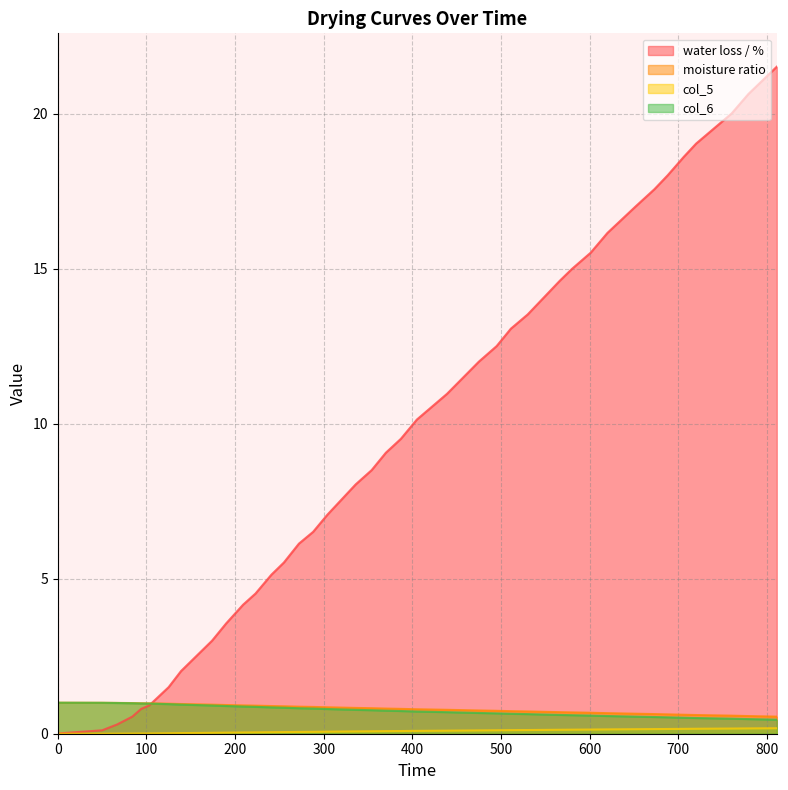

Which has a higher value, 601 or 475?

601